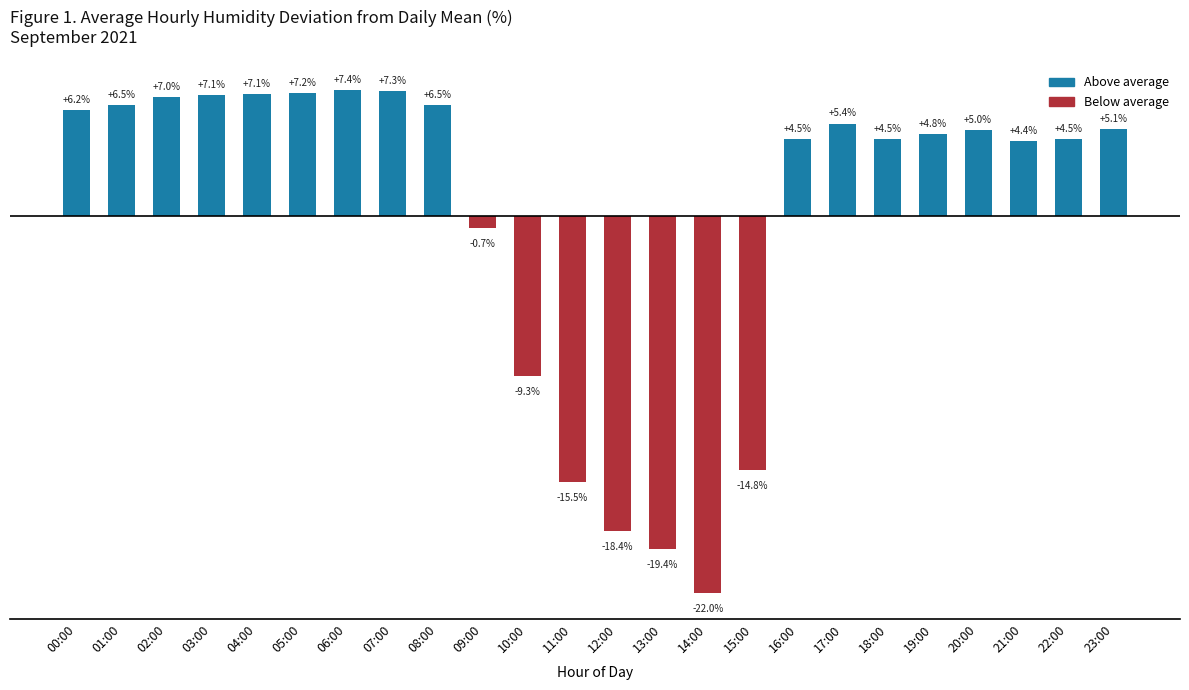

What is the label of the 2nd bar from the left?

01:00